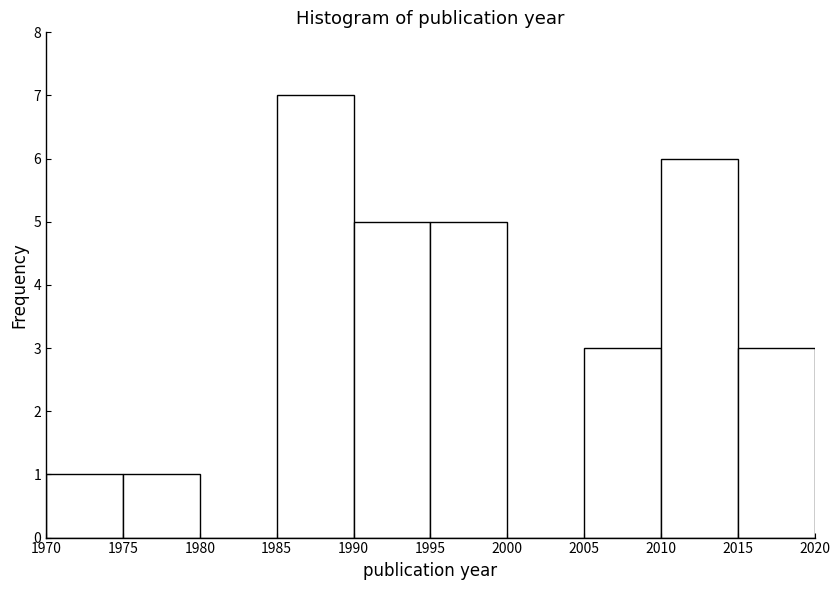

Over which range of the x-axis is the bar tallest?

1985 to 1990